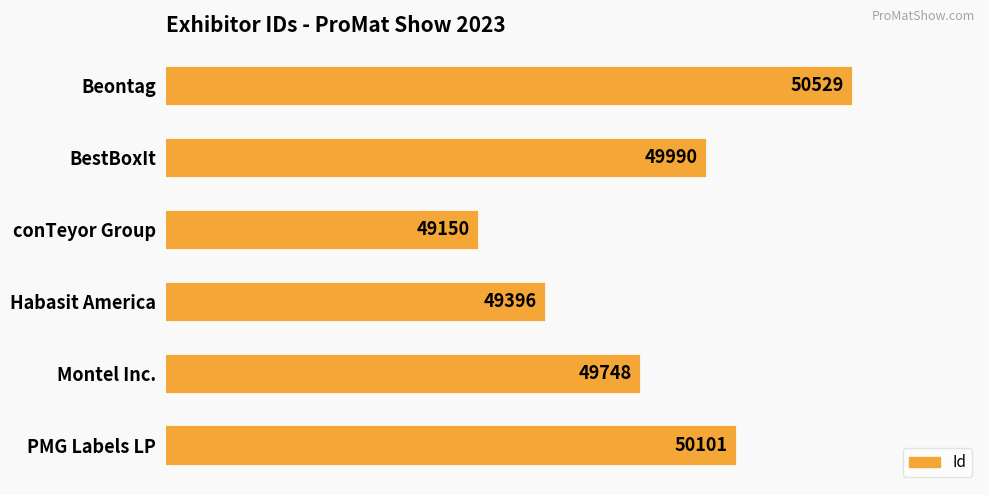

Which category has the highest value across all series?

Beontag